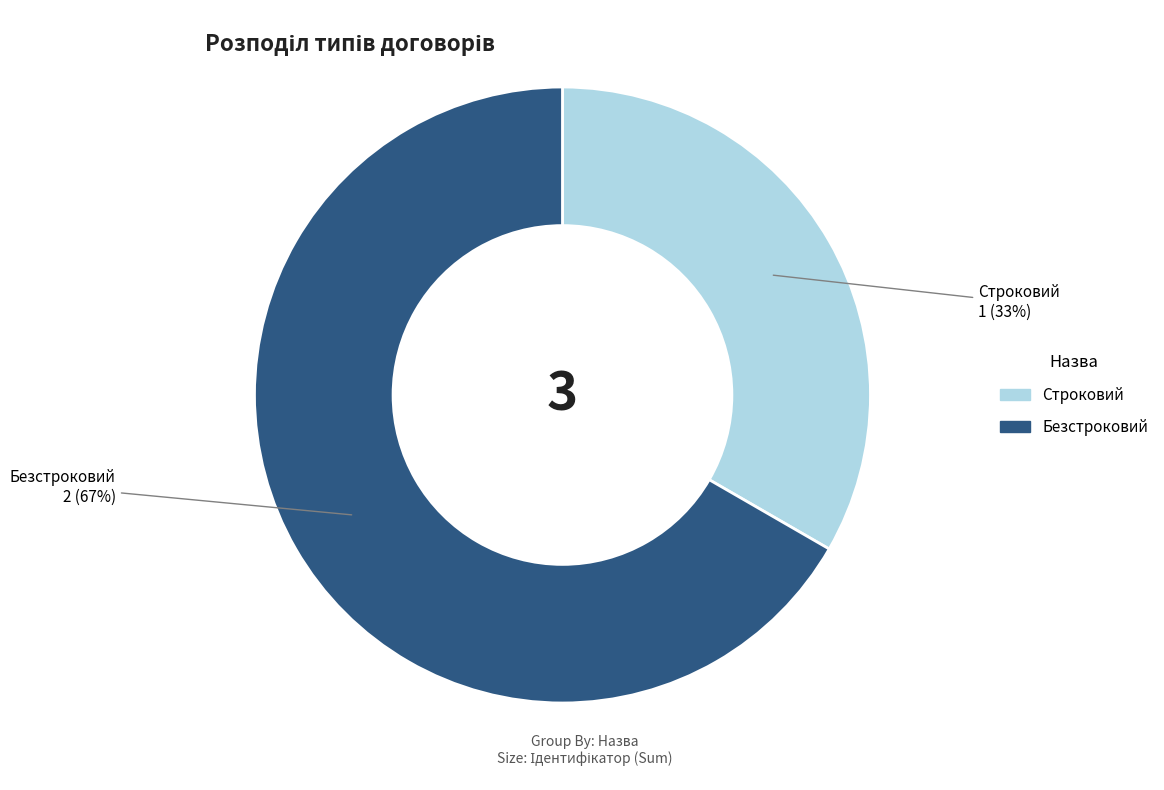

Approximately how many times larger is the value at Безстроковий compared to Строковий?

2.0